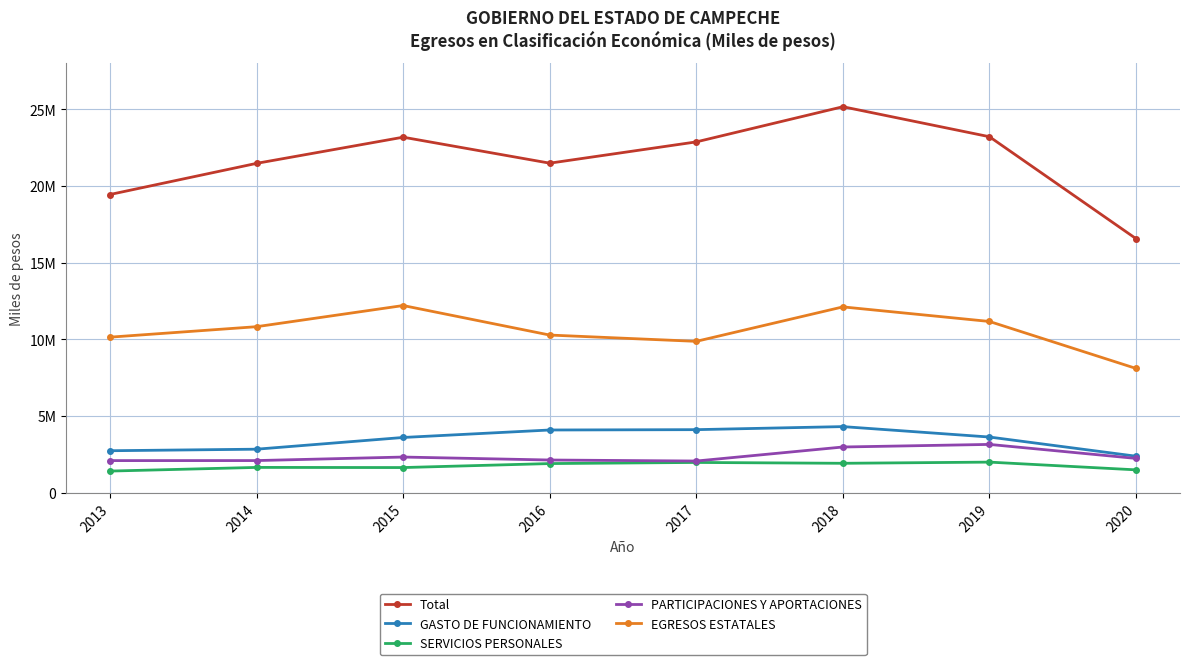

The PARTICIPACIONES Y APORTACIONES series shows 3537282 at 2014. True or false?

False